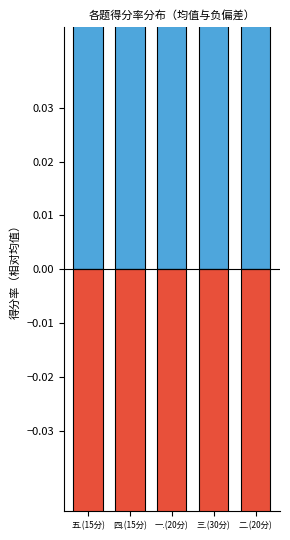

Which series changed the most between 五.(15分) and 一.(20分)?

得分率